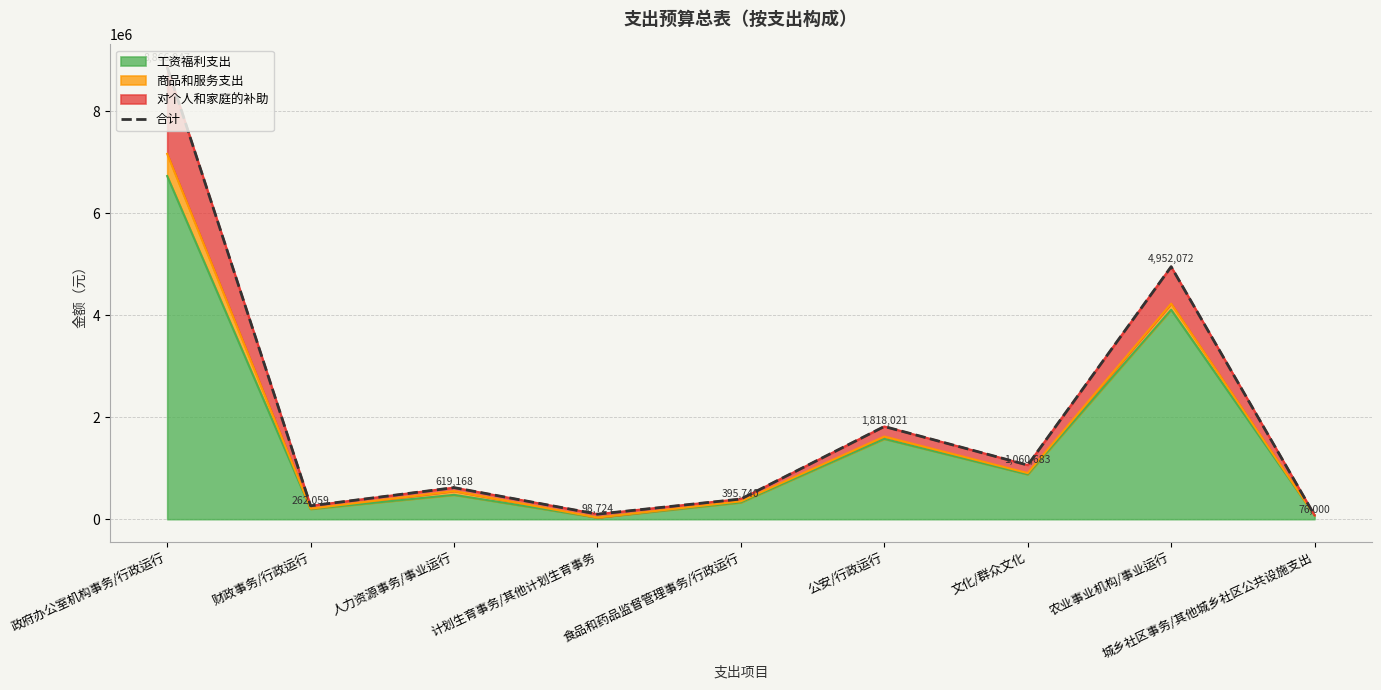

What is the smallest value displayed?

76000